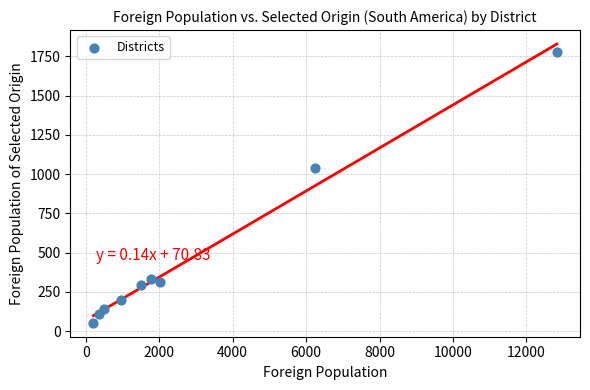

What is the average X value?

2931